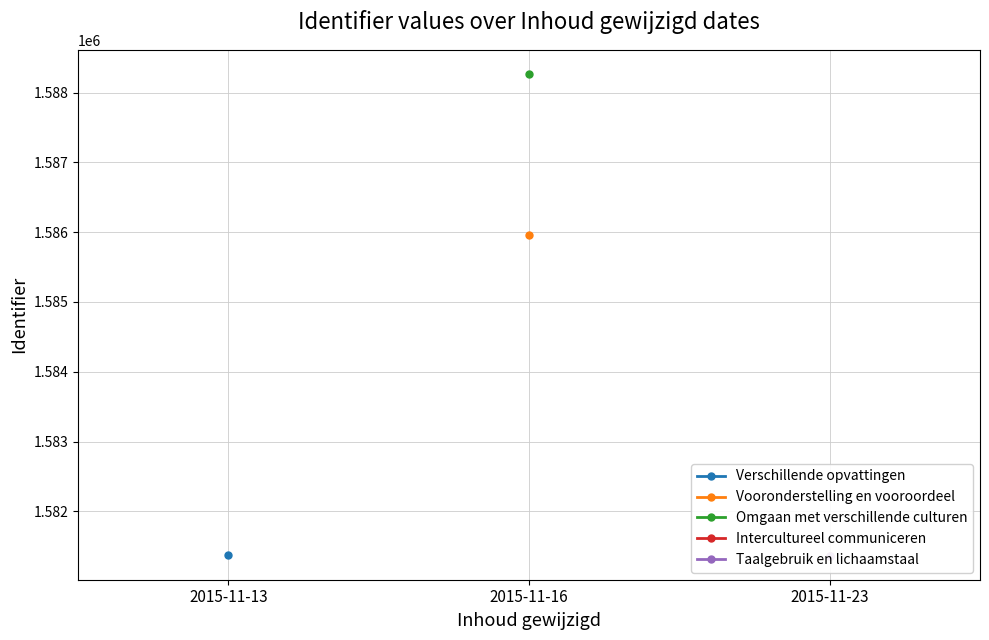

Approximately how many times larger is the value at 2015-11-23 compared to 2015-11-13?

1.0